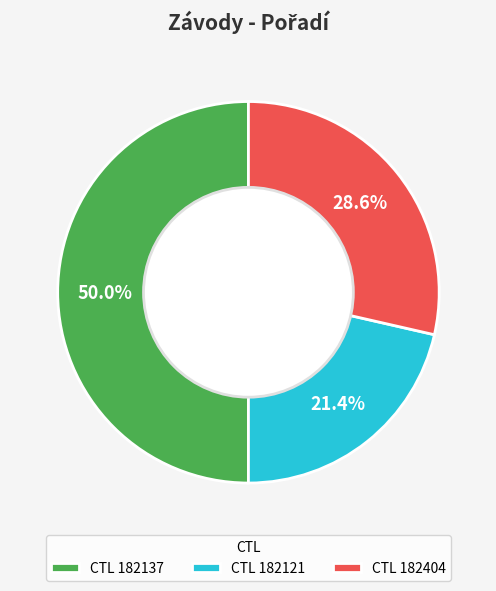

How many slices are in this pie chart?

3